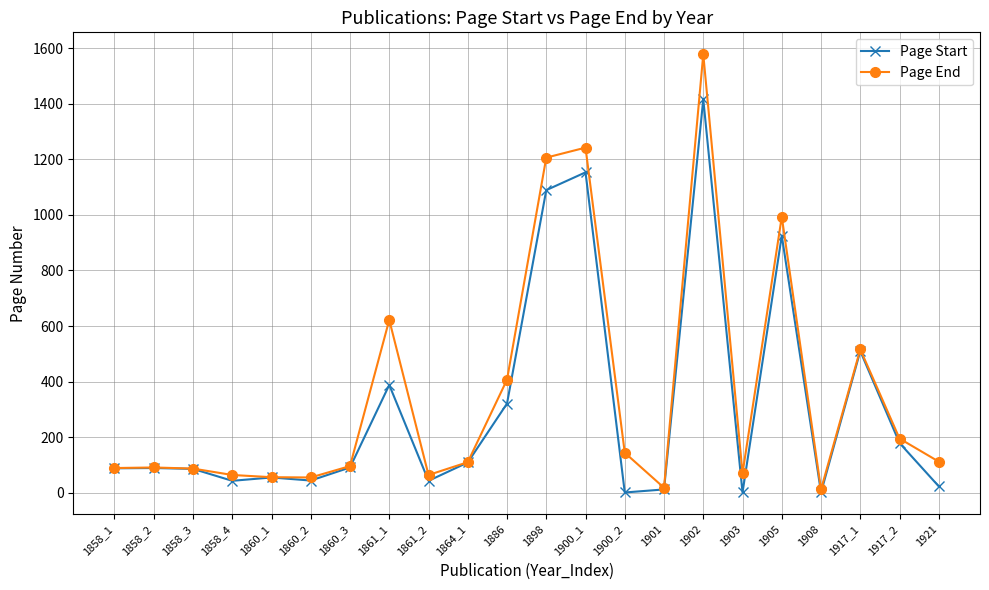

How many data points in Page End are less than 110?

11